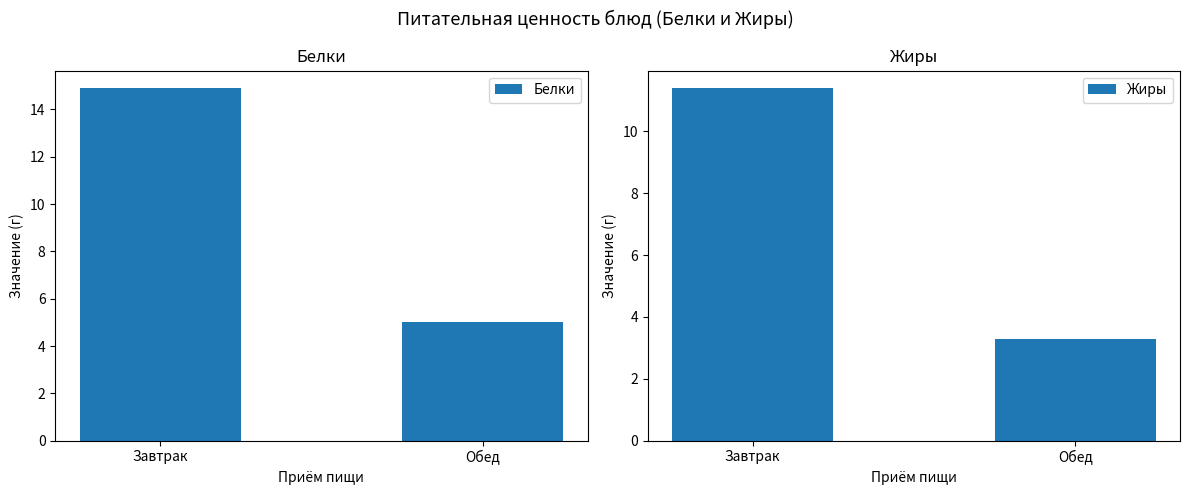

Reading right to left, transcribe all the data shown in this chart.

Белки: 5.0	14.9
Жиры: 3.3	11.4